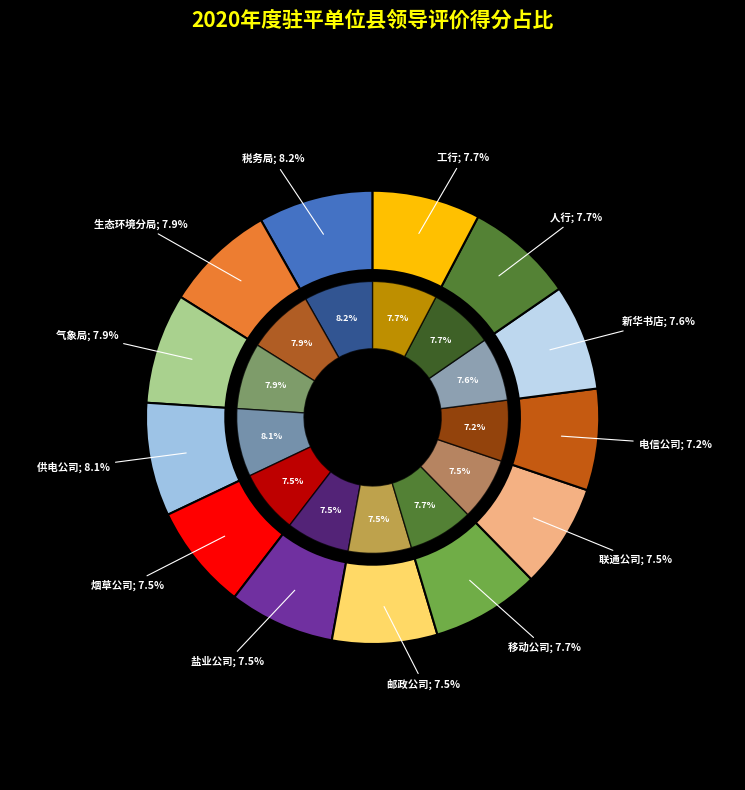

To the nearest percent, what is the combined percentage of 供电公司 and 税务局?

16%